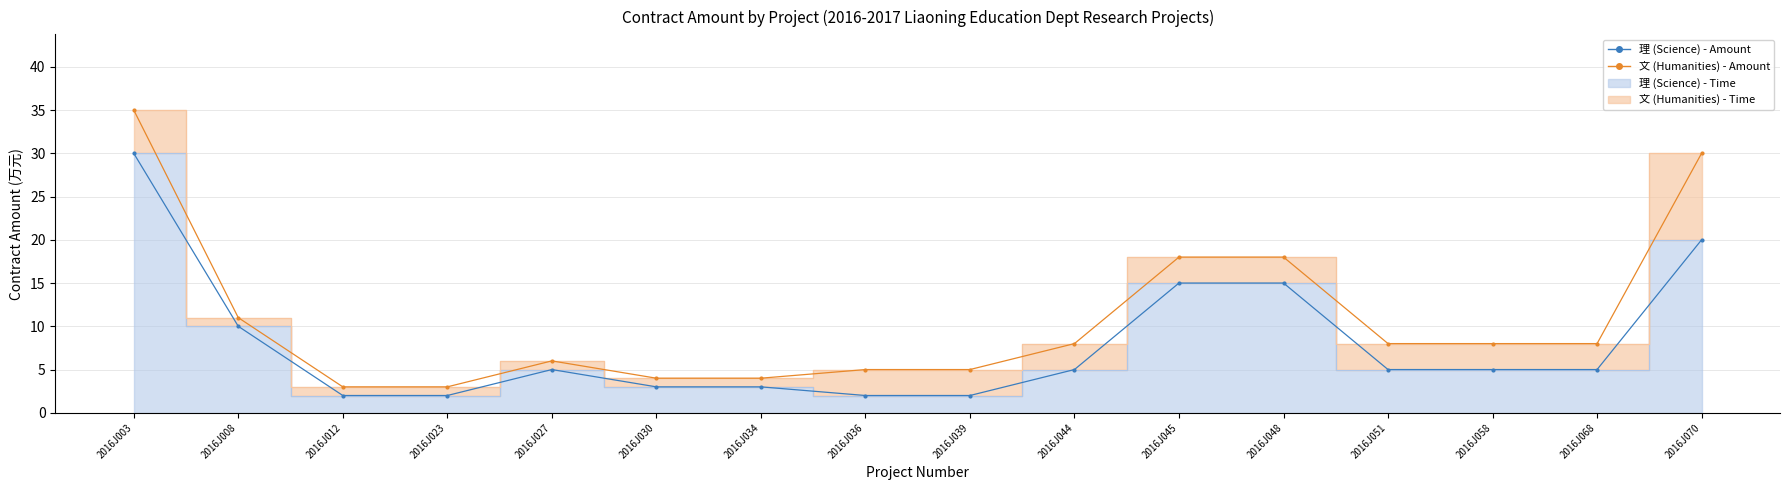

Rank the series at 2016J036 from lowest to highest value.

理 (Science) - Amount, 文 (Humanities) - Amount